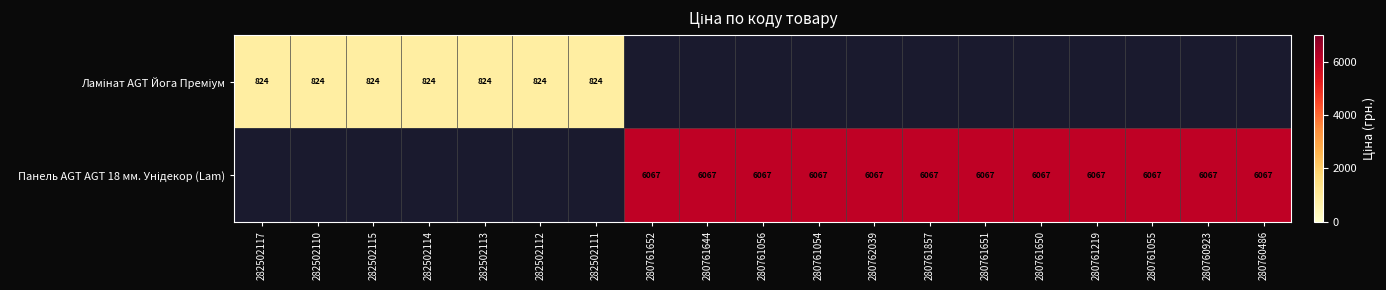

At how many categories does at least one series exceed 5097?

12